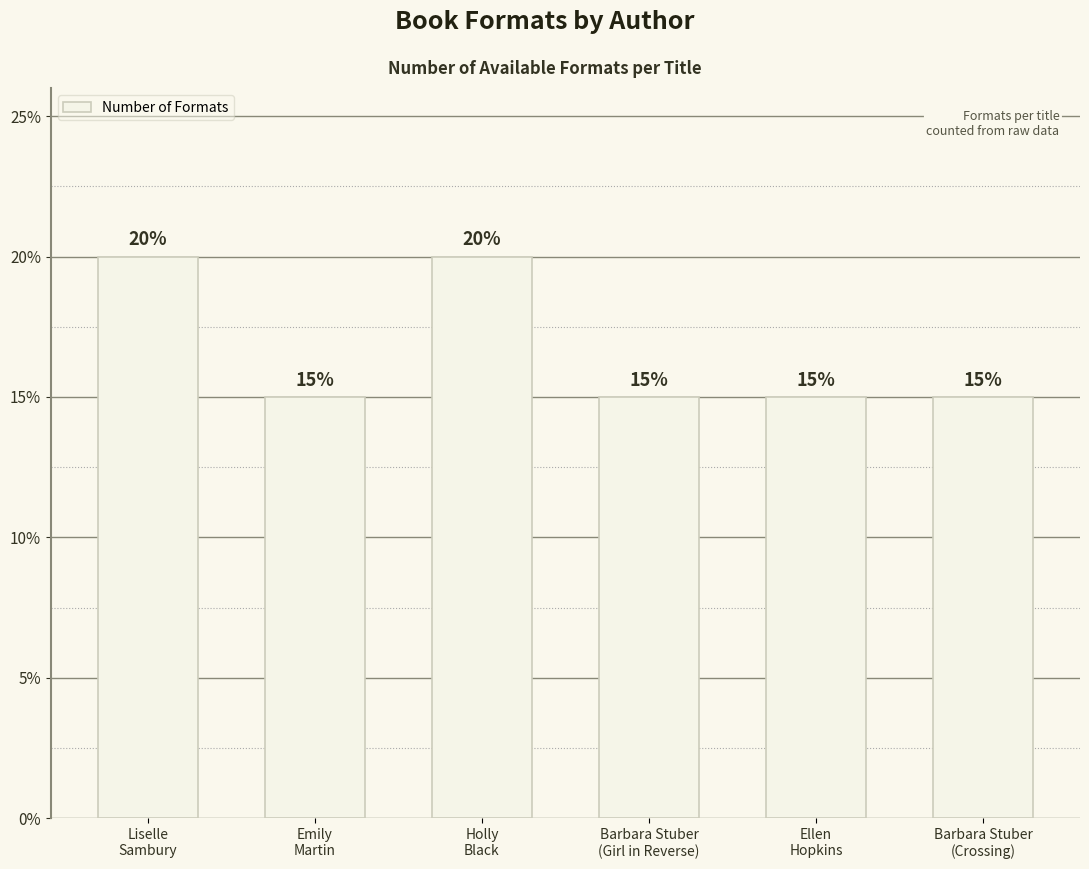

Approximately how many times larger is the value at Emily
Martin compared to Barbara Stuber
(Crossing)?

1.0